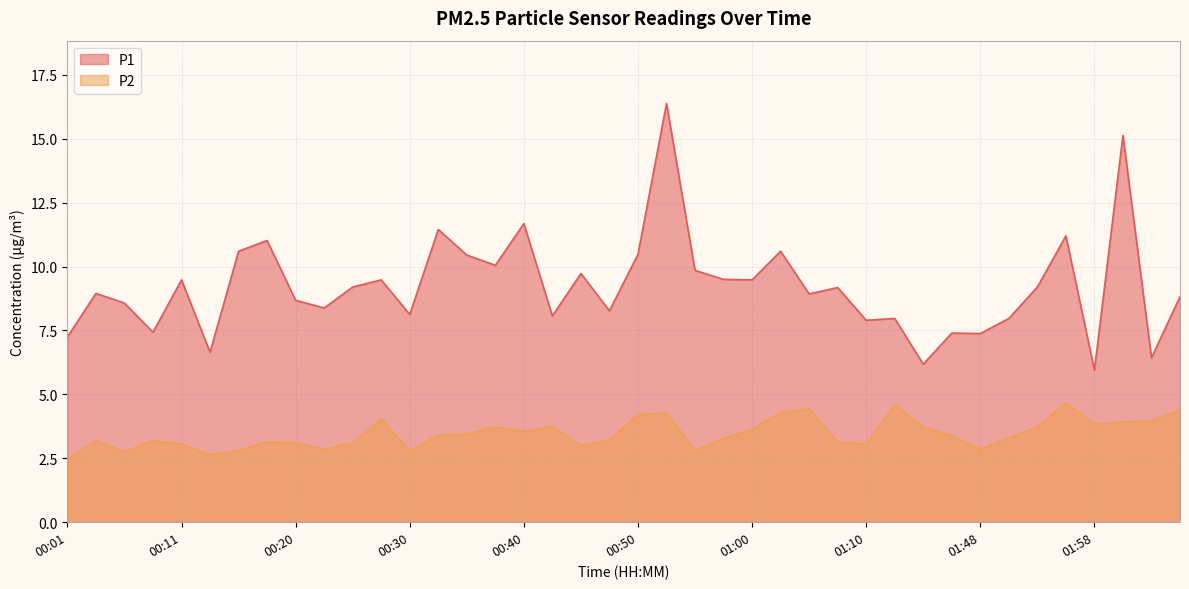

What is the total value across all series at 00:45?

12.7